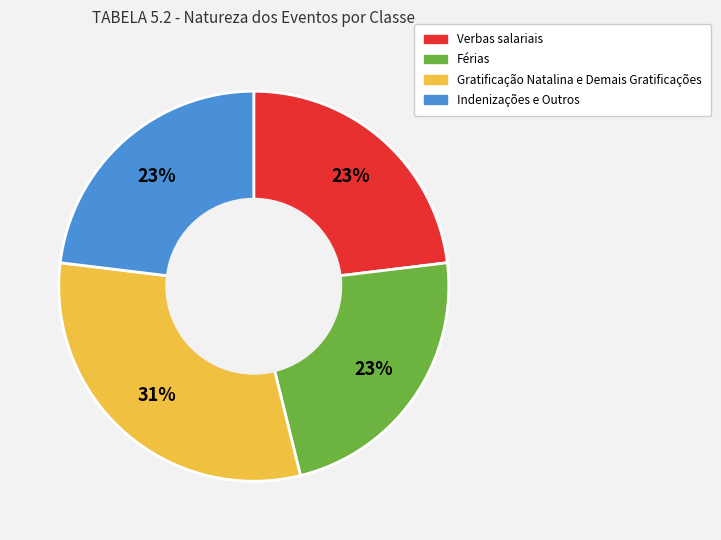

True or false: Gratificação Natalina e Demais Gratificações accounts for 31% of the total.

True